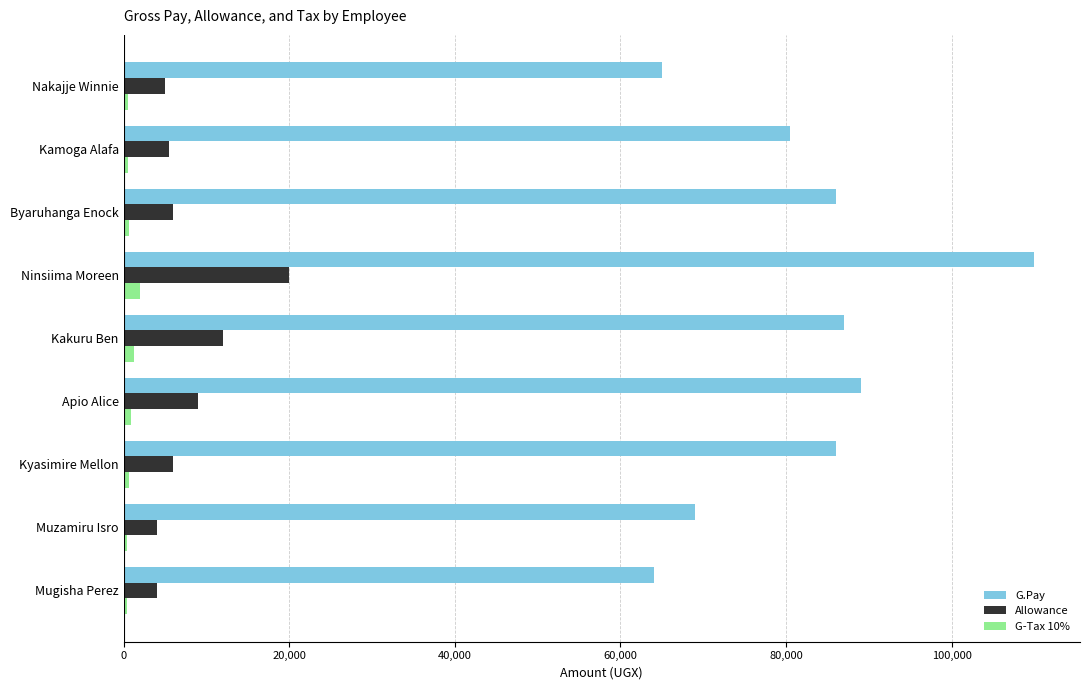

What is the difference between the maximum and minimum values in the G-Tax 10% series?

1600